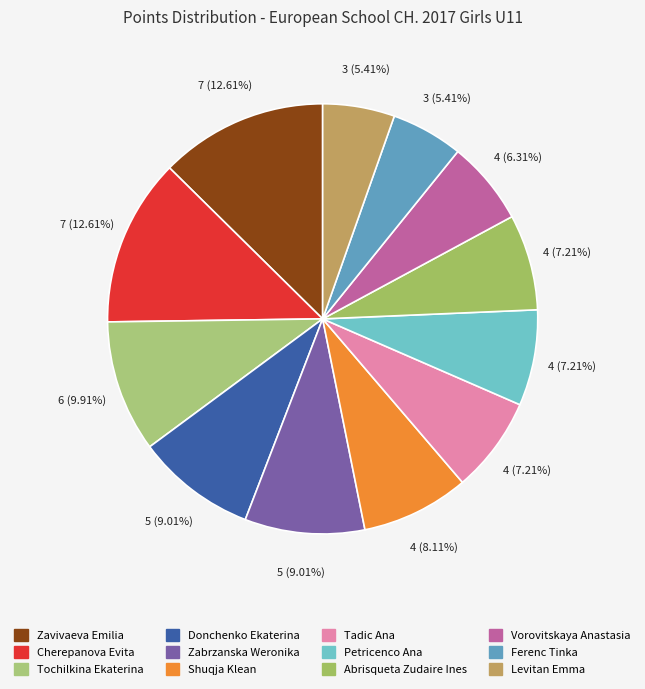

Do Ferenc Tinka and Tadic Ana together represent more than half of the pie?

No